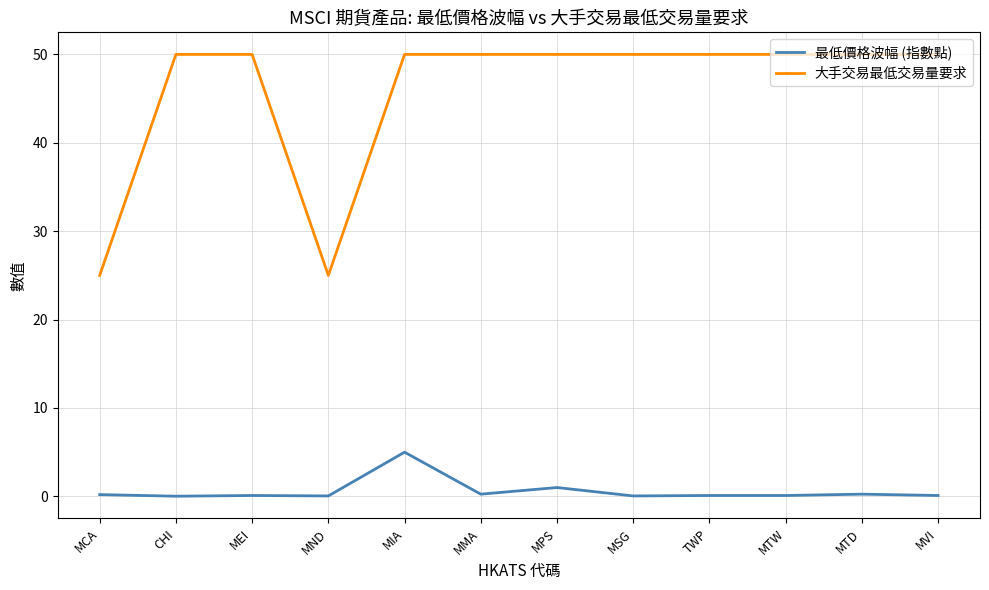

Rank the series by their average value, from highest to lowest.

大手交易最低交易量要求, 最低價格波幅 (指數點)